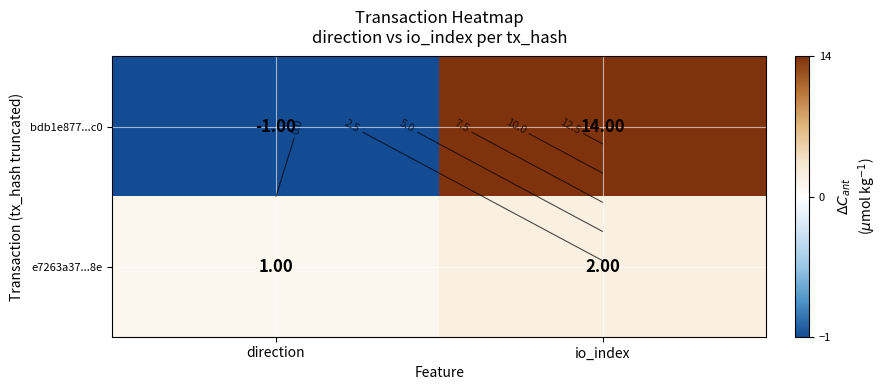

List the series in order of their overall mean, lowest first.

e7263a37...8e, bdb1e877...c0